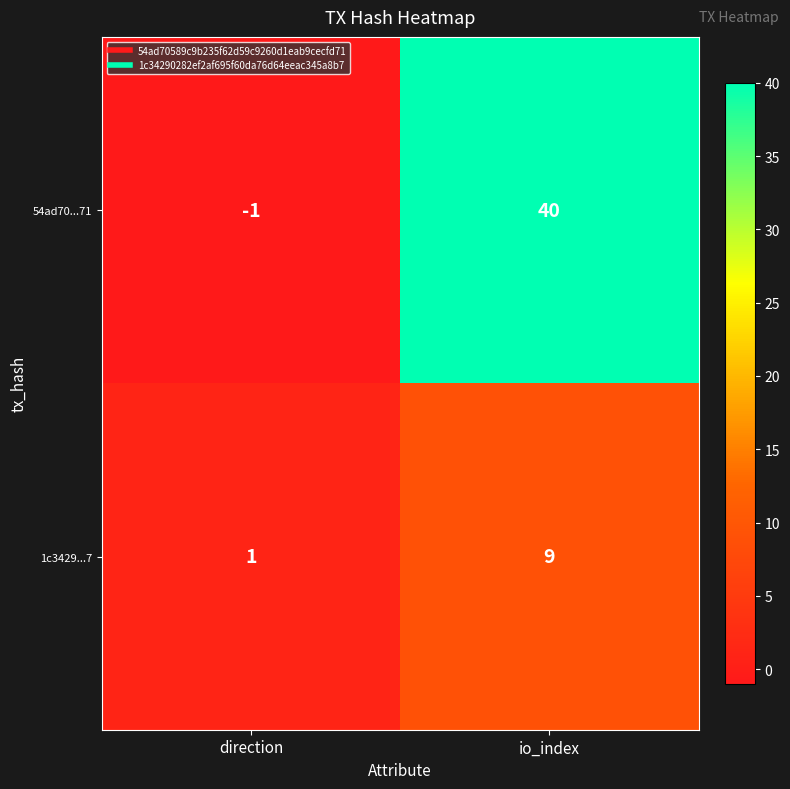

What is the difference between the maximum and minimum values in the 1c3429...7 series?

8